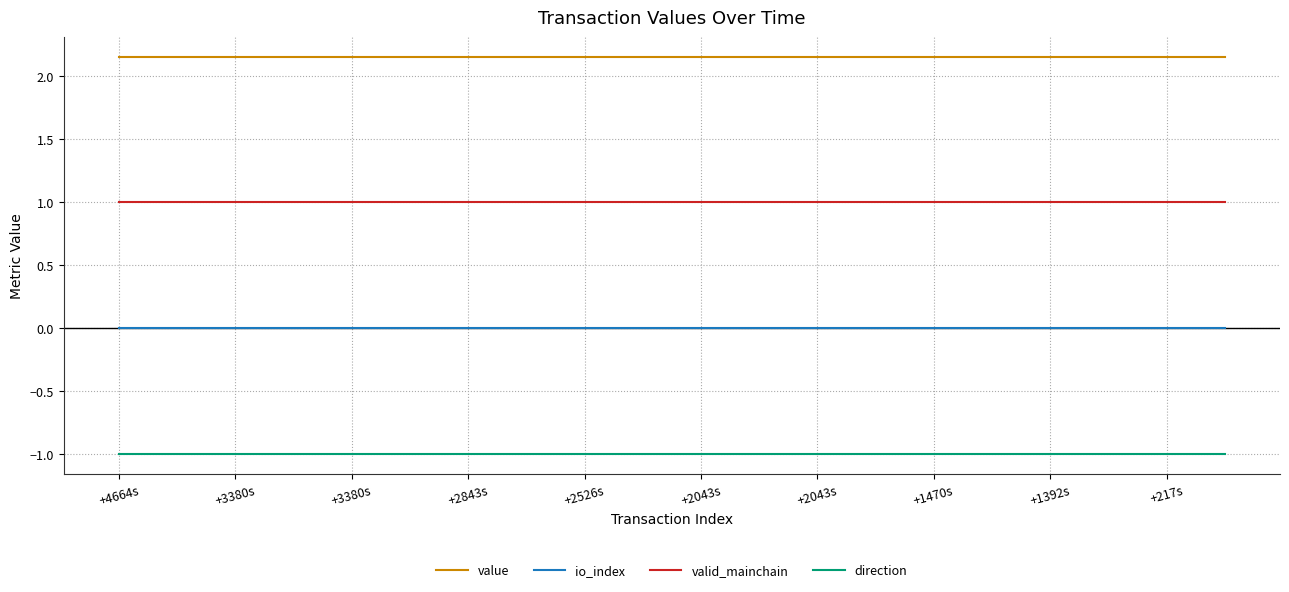

True or false: direction and value cross at least once.

False